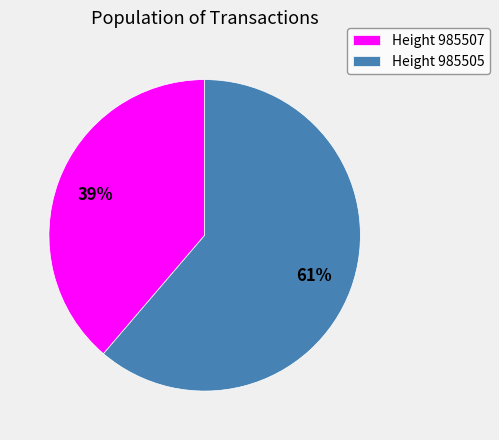

Which has a higher value, Height 985507 or Height 985505?

Height 985505